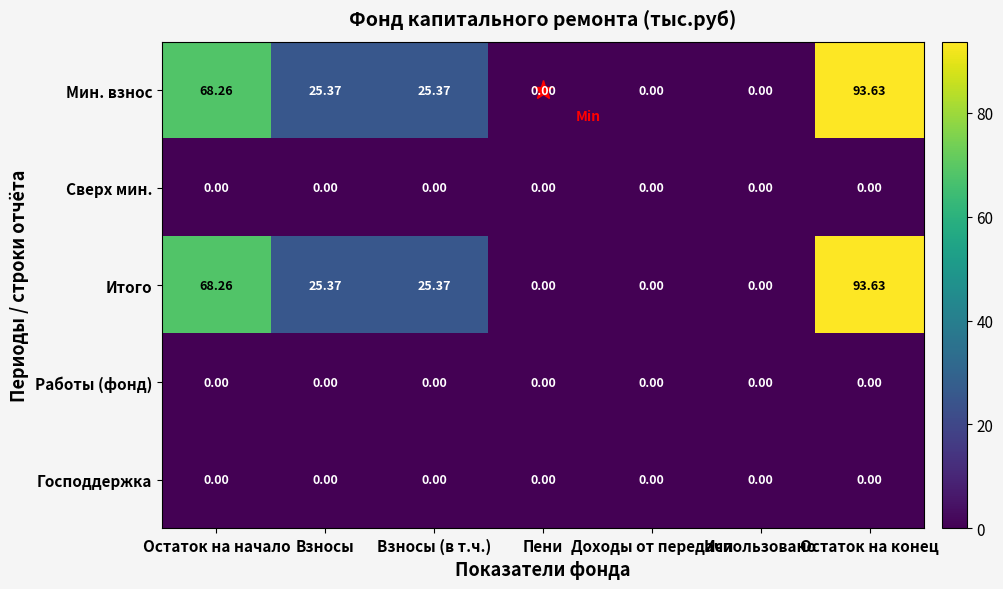

Which category has the highest value across all series?

Остаток на конец